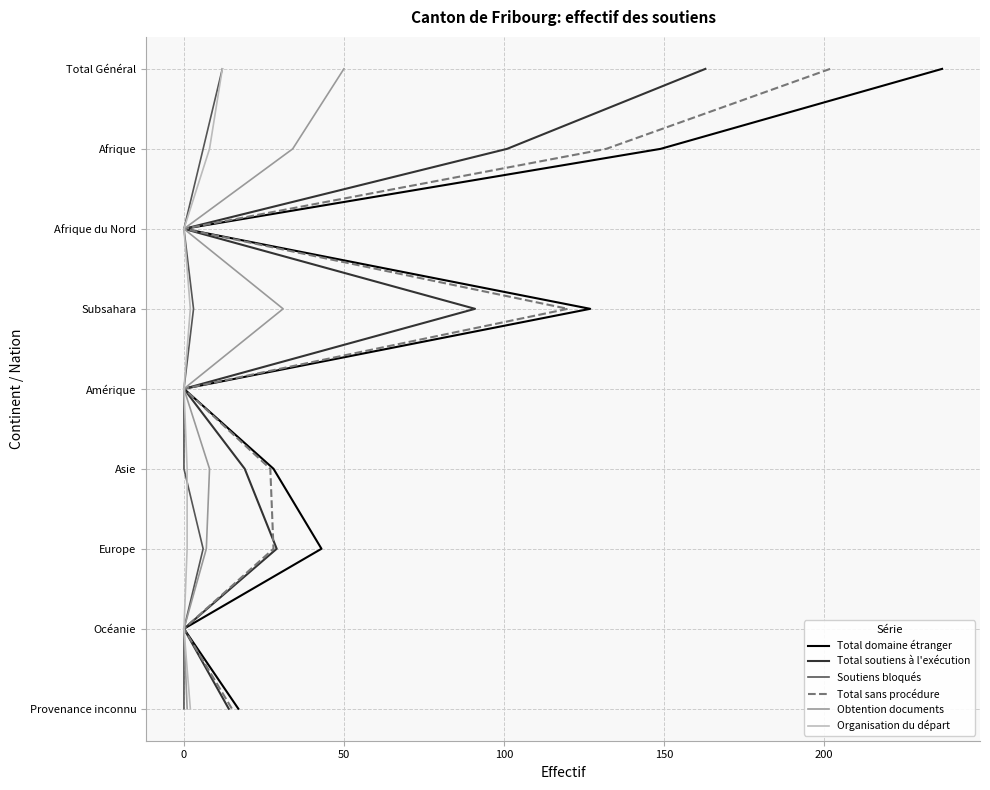

True or false: Soutiens bloqués and Total sans procédure intersect in this chart.

False